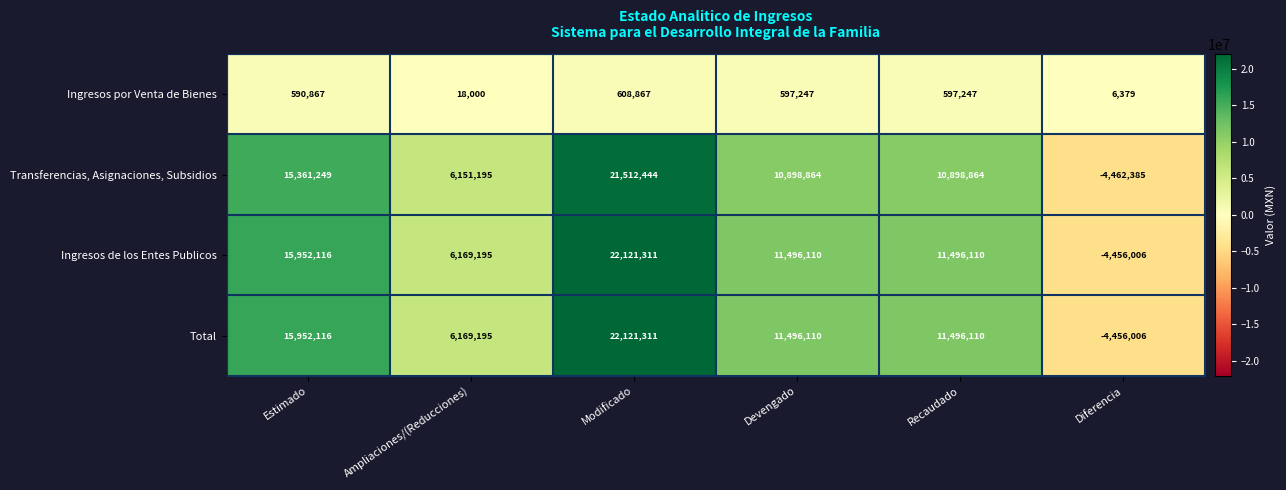

How many categories are shown in the chart?

6